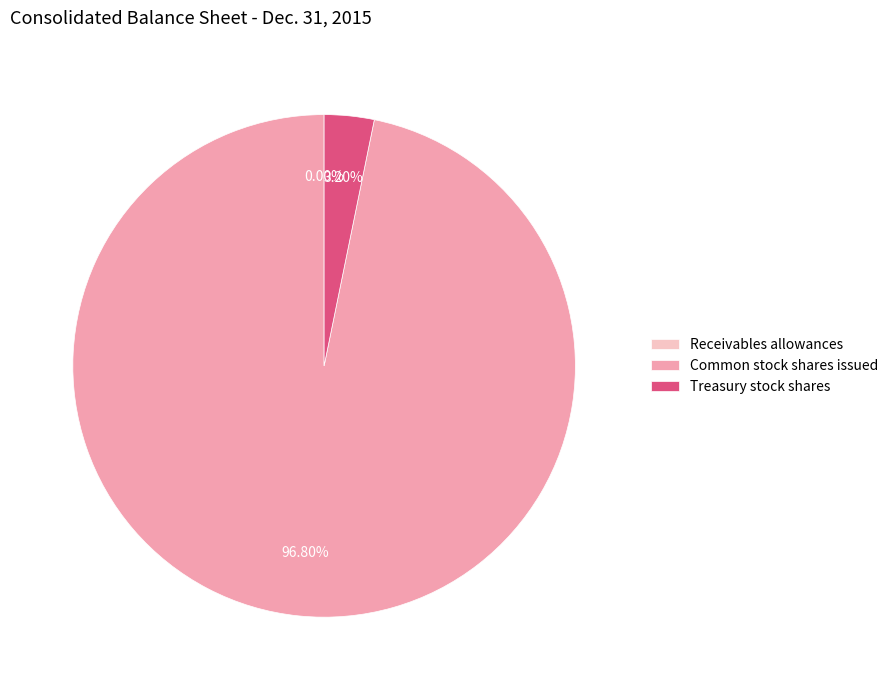

To the nearest percent, what is the average slice percentage?

33%